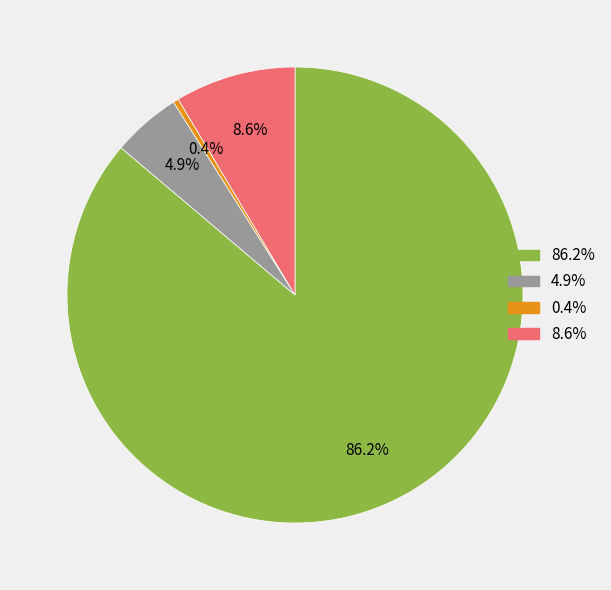

To the nearest percent, what is the difference between the largest and smallest slice percentages?

86%